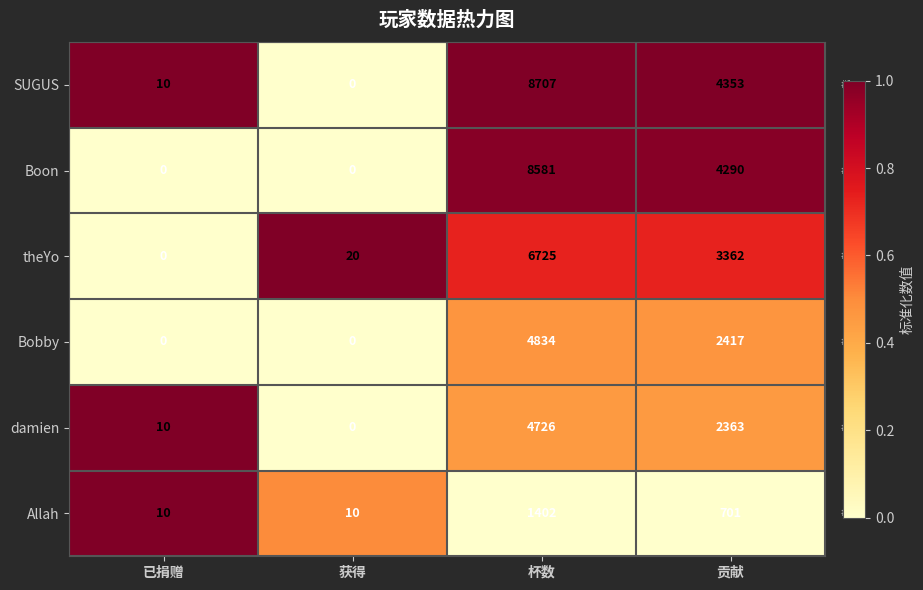

Is it true that Boon equals 7020 at 贡献?

False